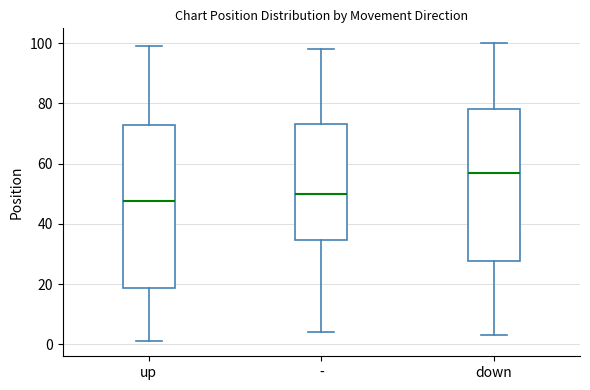

Which box's median line is the lowest?

up